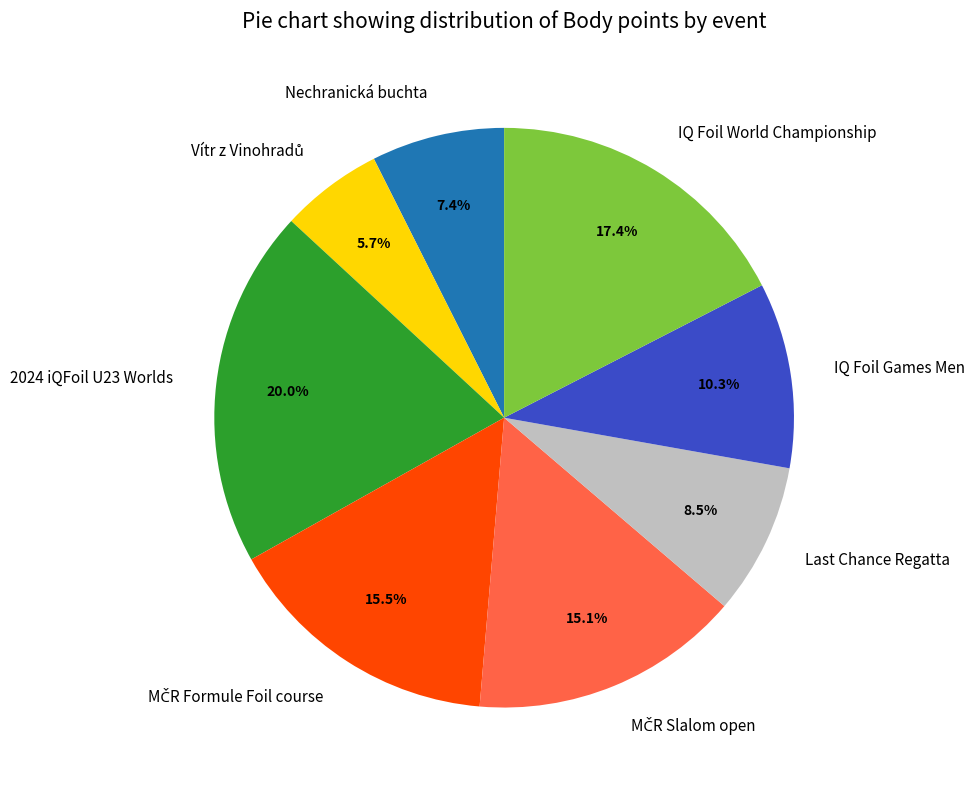

How much of the chart is everything except IQ Foil Games Men?

89.7%